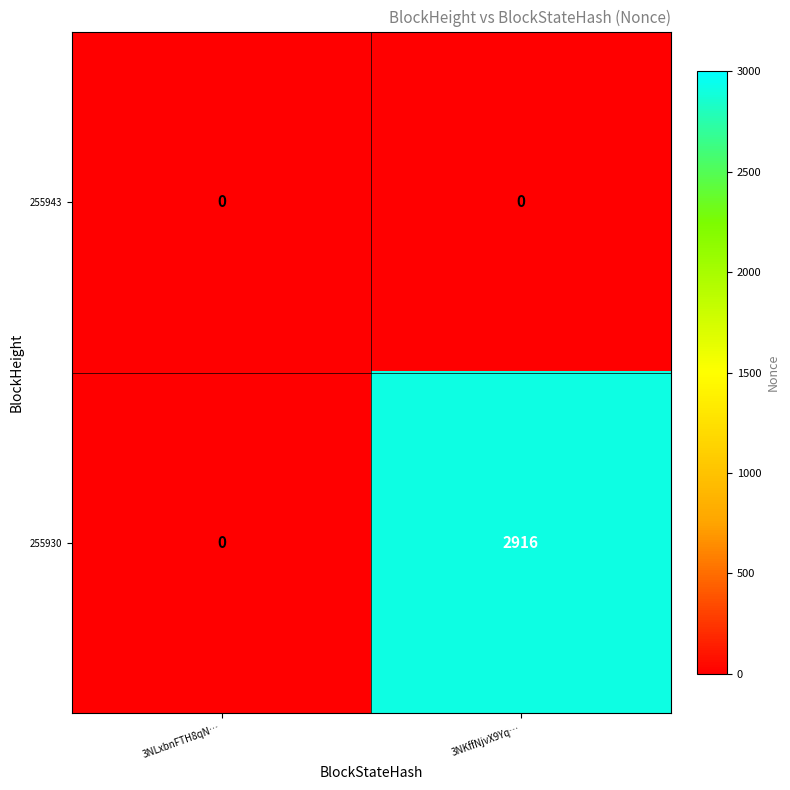

Is it true that 255930 equals 1379 at 3NKffNjvX9Yq…?

False